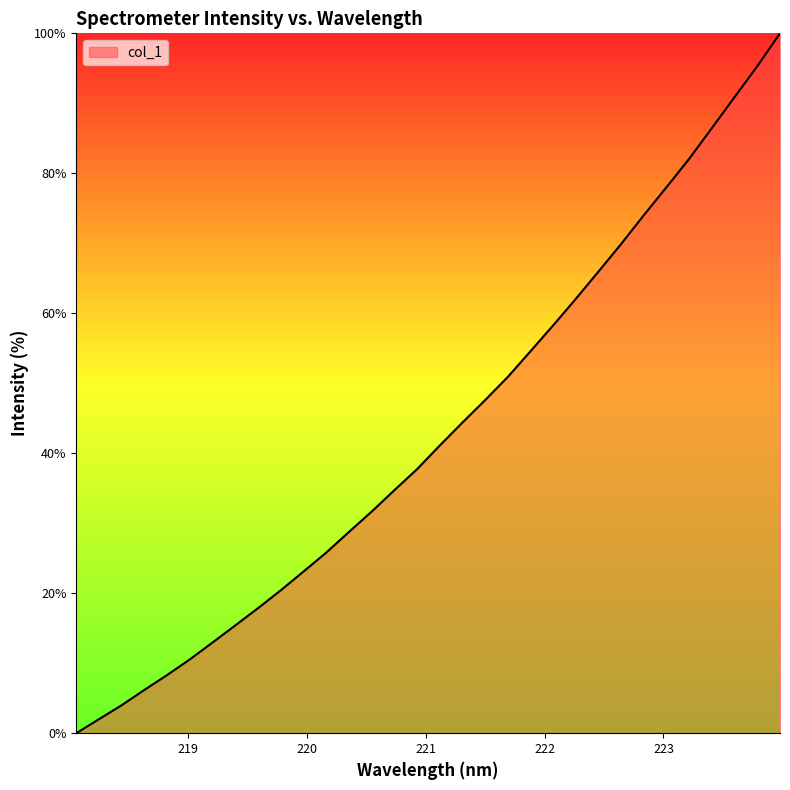

At which label is the value closest to 50?

221.6902